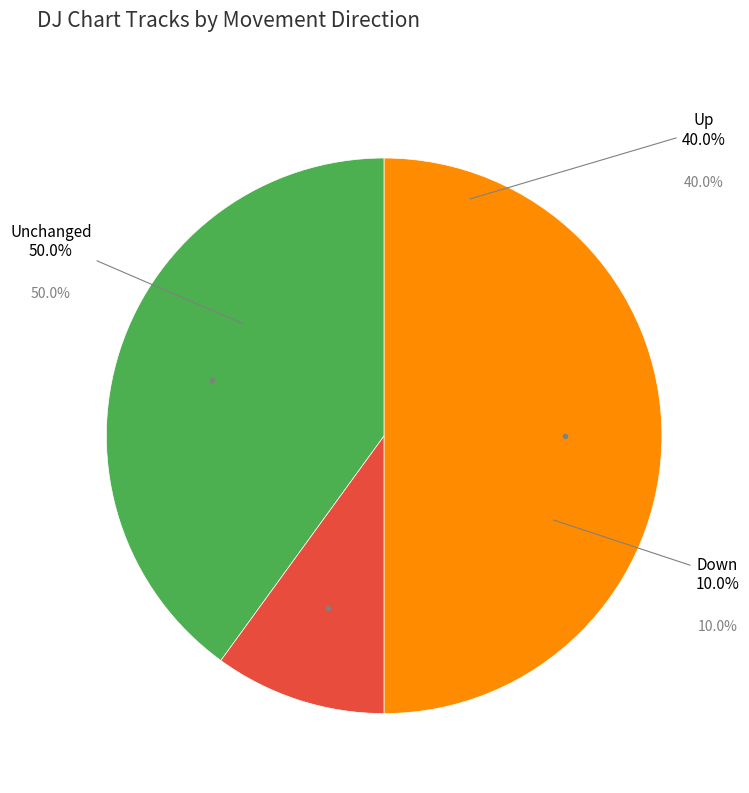

To the nearest percent, what portion does down represent?

10%